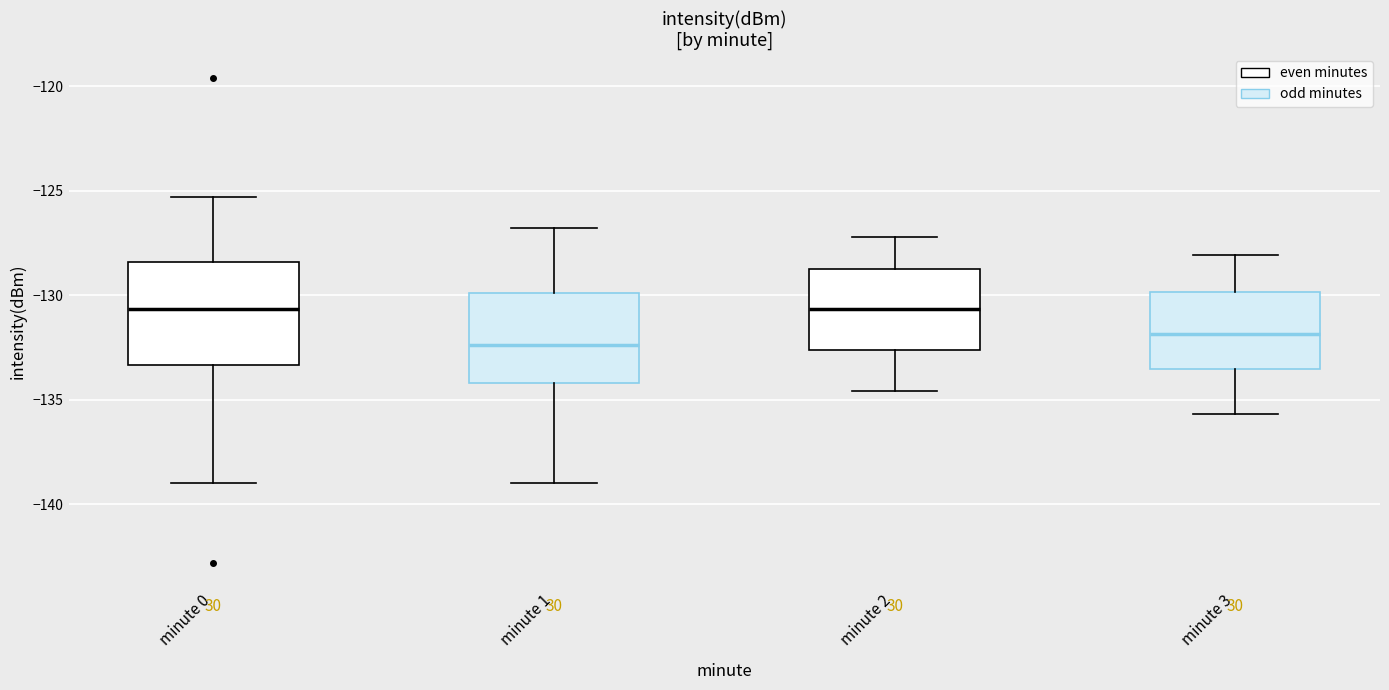

Comparing the boxes themselves (not the whiskers), which one is the tallest?

minute 0